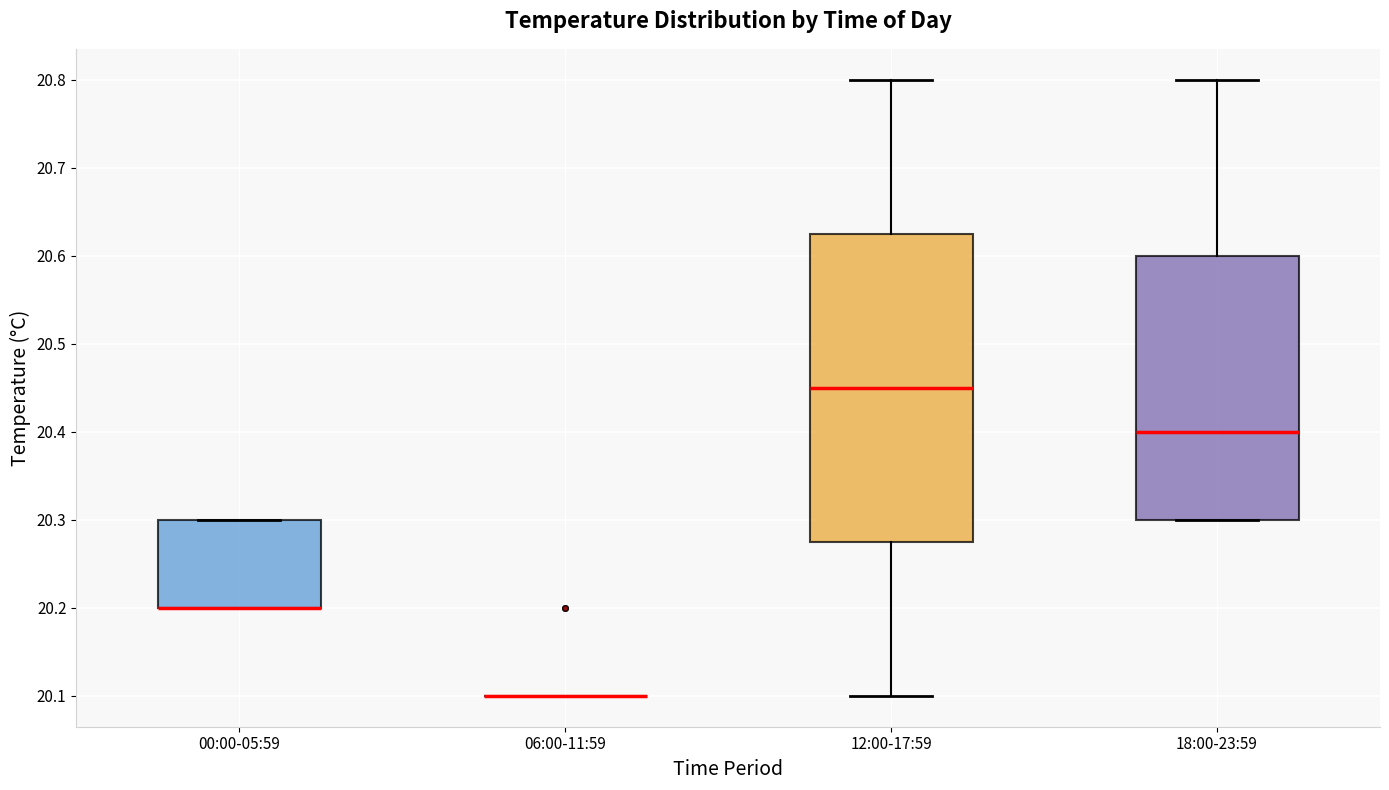

Reading left to right, transcribe this box plot: for each box, give where its median line is, the range the box spans, and where its two whiskers end, as read against the y-axis. The values are not printed on the chart, so give them approximately, as read against the axis.

00:00-05:59: median 20.20 (drawn on the box's lower edge), box 20.20 to 20.30, whiskers 20.20 to 20.30
06:00-11:59: box collapsed to a line at 20.10, whiskers 20.10 to 20.10
12:00-17:59: median 20.45, box 20.28 to 20.63, whiskers 20.10 to 20.80
18:00-23:59: median 20.40, box 20.30 to 20.60, whiskers 20.30 to 20.80